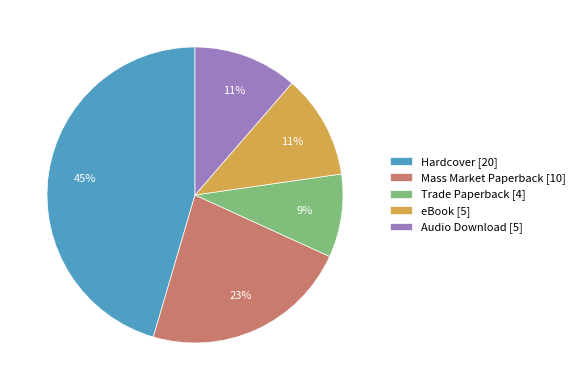

To the nearest percent, what is the average slice percentage?

20%